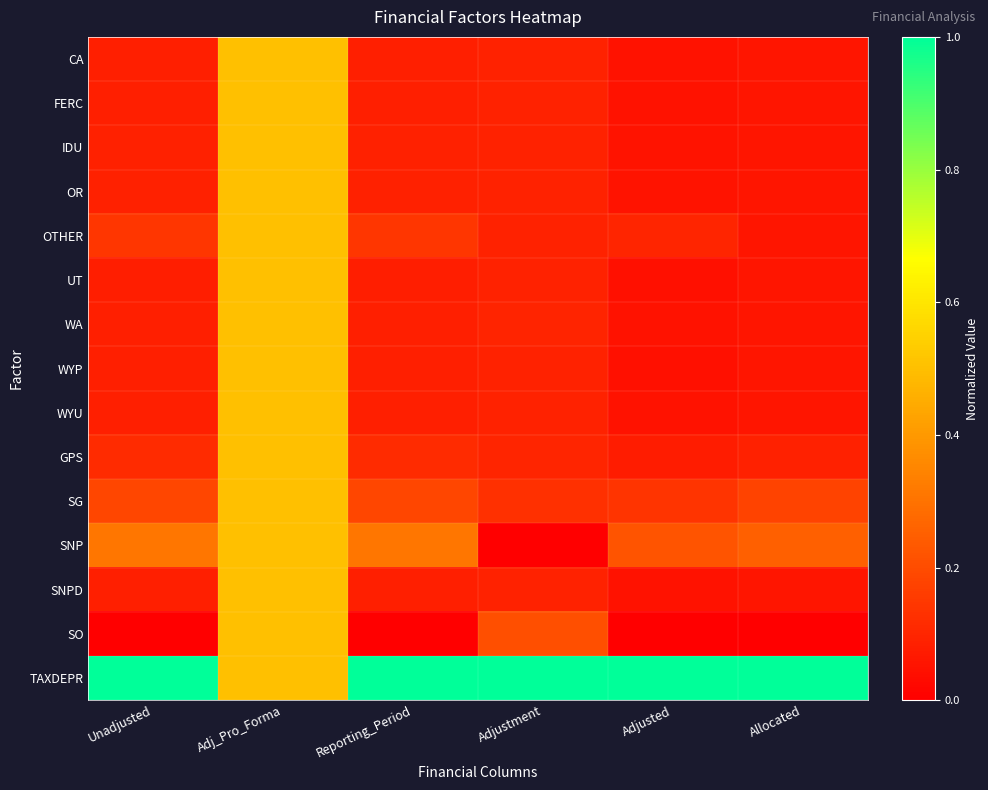

At which category is the sum across all series the highest?

Adj_Pro_Forma